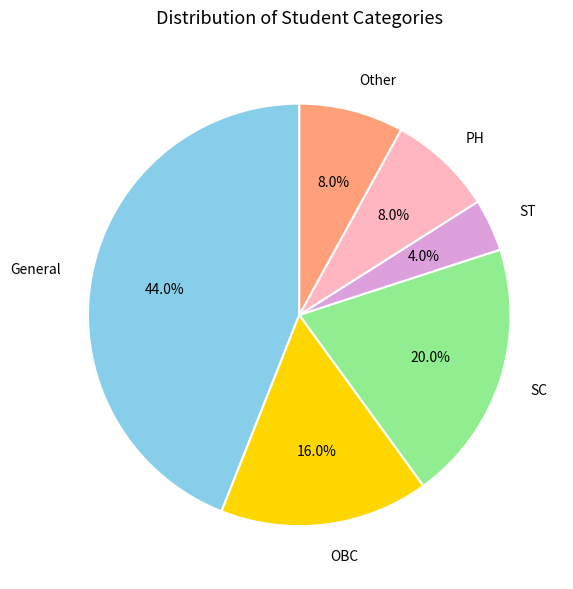

Is there a majority slice in this chart?

No